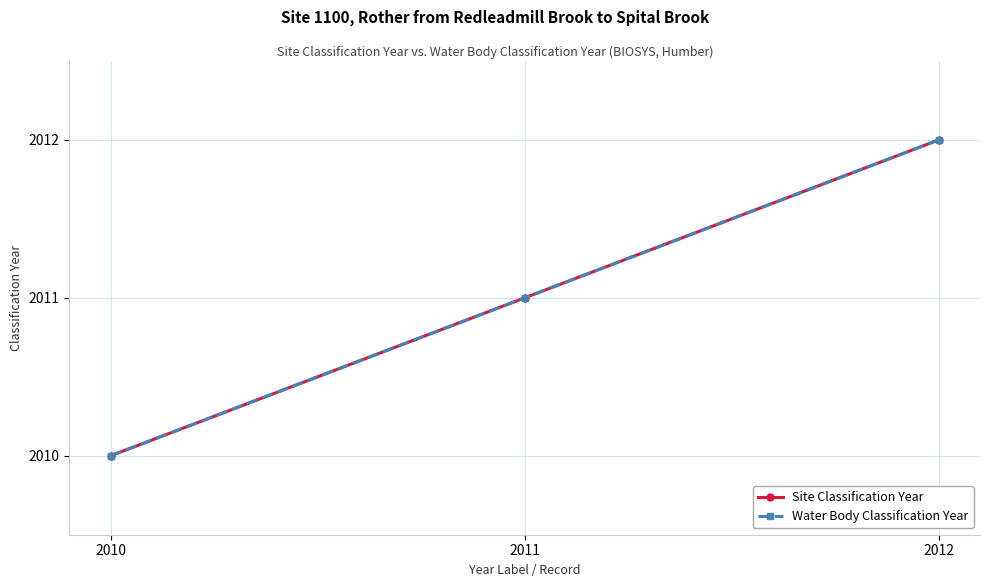

True or false: Site Classification Year has a value of 756 at 2011.

False